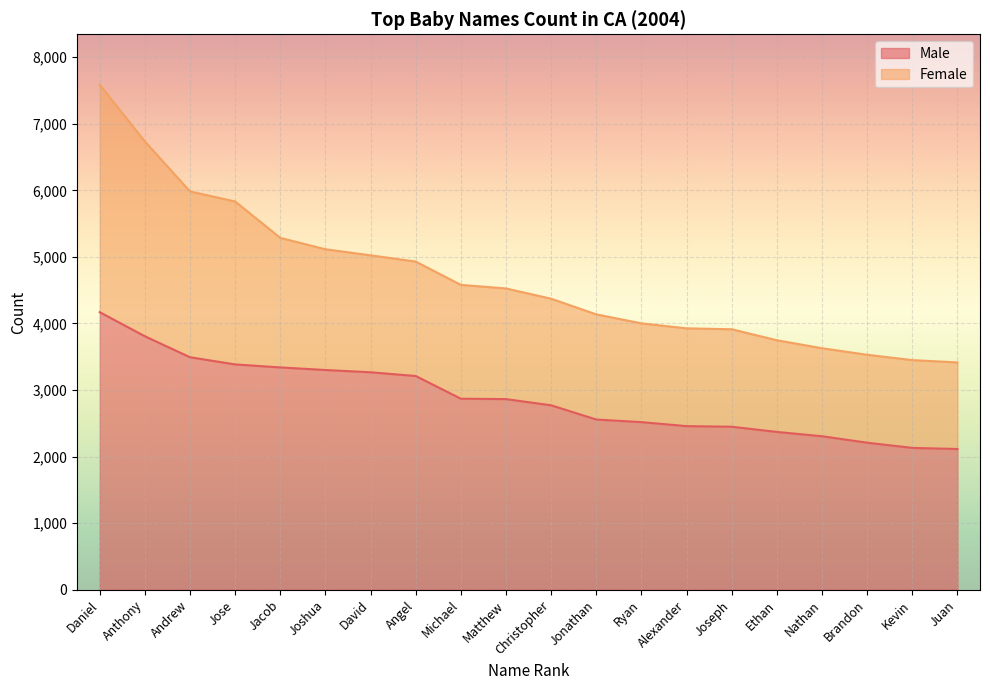

True or false: there are more than 0 points higher than both neighbors.

False